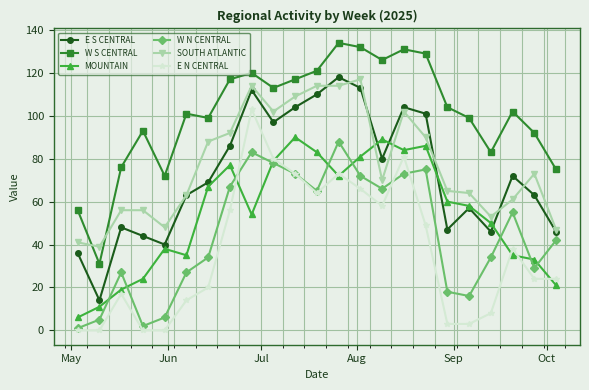

True or false: W S CENTRAL and W N CENTRAL intersect in this chart.

False